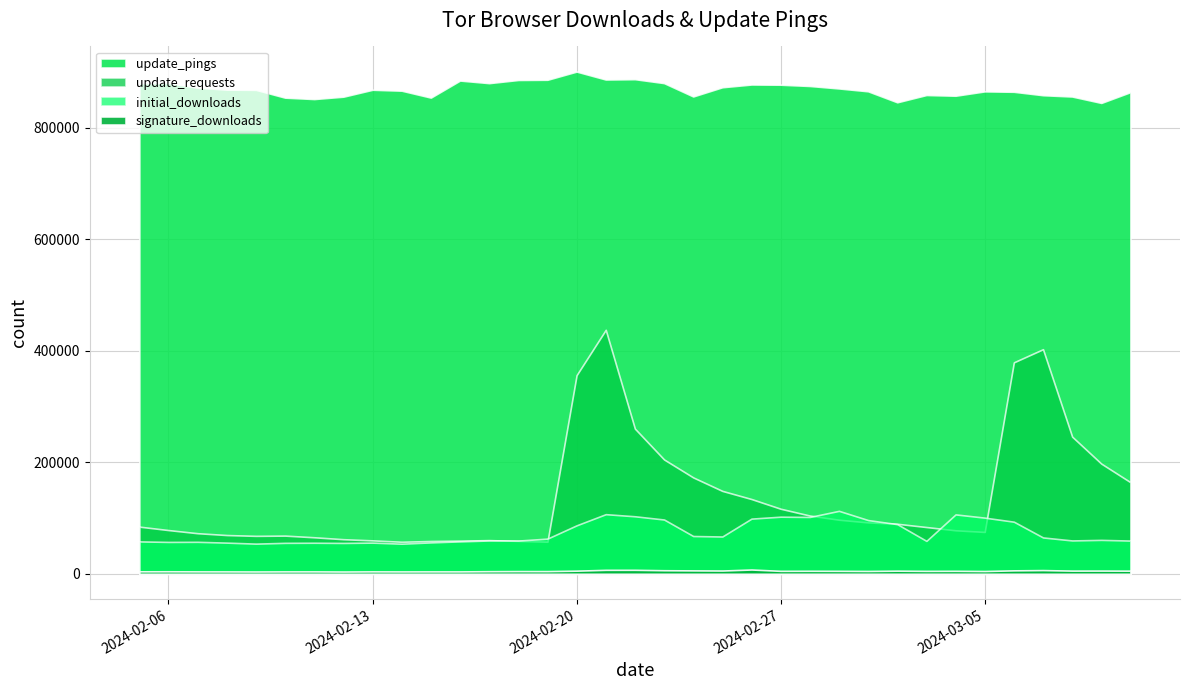

What is the sum of the initial_downloads values at 2024-03-06 and 2024-03-01?

189838